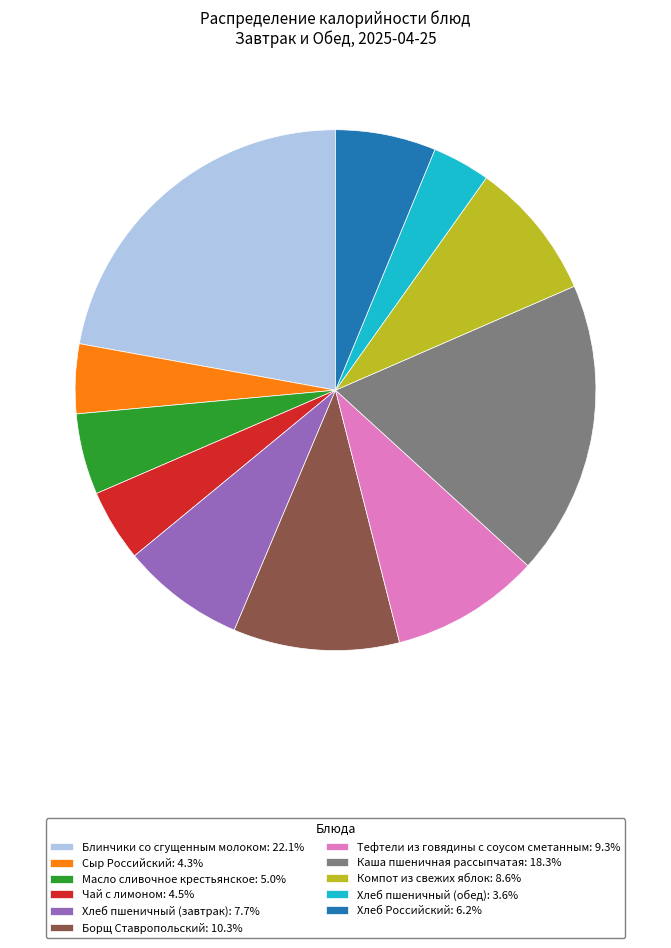

How many slices are in this pie chart?

11